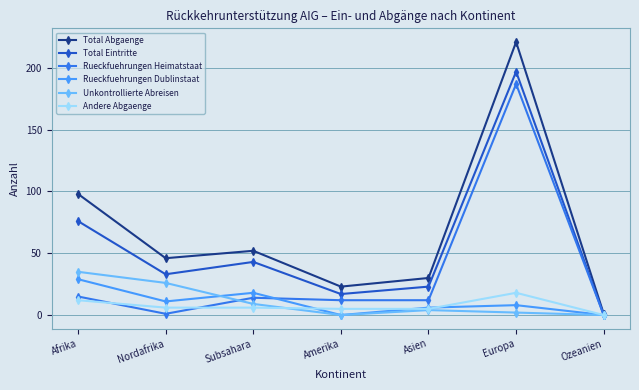

Reading right to left, list all the values displayed in this chart.

Total Abgaenge: Ozeanien=1	Europa=221	Asien=30	Amerika=23	Subsahara=52	Nordafrika=46	Afrika=98
Total Eintritte: Ozeanien=0	Europa=197	Asien=23	Amerika=17	Subsahara=43	Nordafrika=33	Afrika=76
Rueckfuehrungen Heimatstaat: Ozeanien=0	Europa=187	Asien=12	Amerika=12	Subsahara=14	Nordafrika=1	Afrika=15
Rueckfuehrungen Dublinstaat: Ozeanien=0	Europa=8	Asien=6	Amerika=0	Subsahara=18	Nordafrika=11	Afrika=29
Unkontrollierte Abreisen: Ozeanien=0	Europa=2	Asien=4	Amerika=0	Subsahara=9	Nordafrika=26	Afrika=35
Andere Abgaenge: Ozeanien=0	Europa=18	Asien=5	Amerika=5	Subsahara=6	Nordafrika=6	Afrika=12